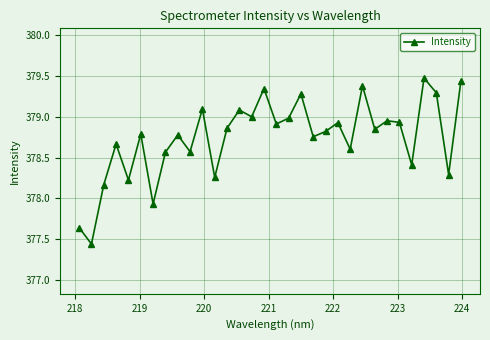

What is the sum of all values?

12119.7